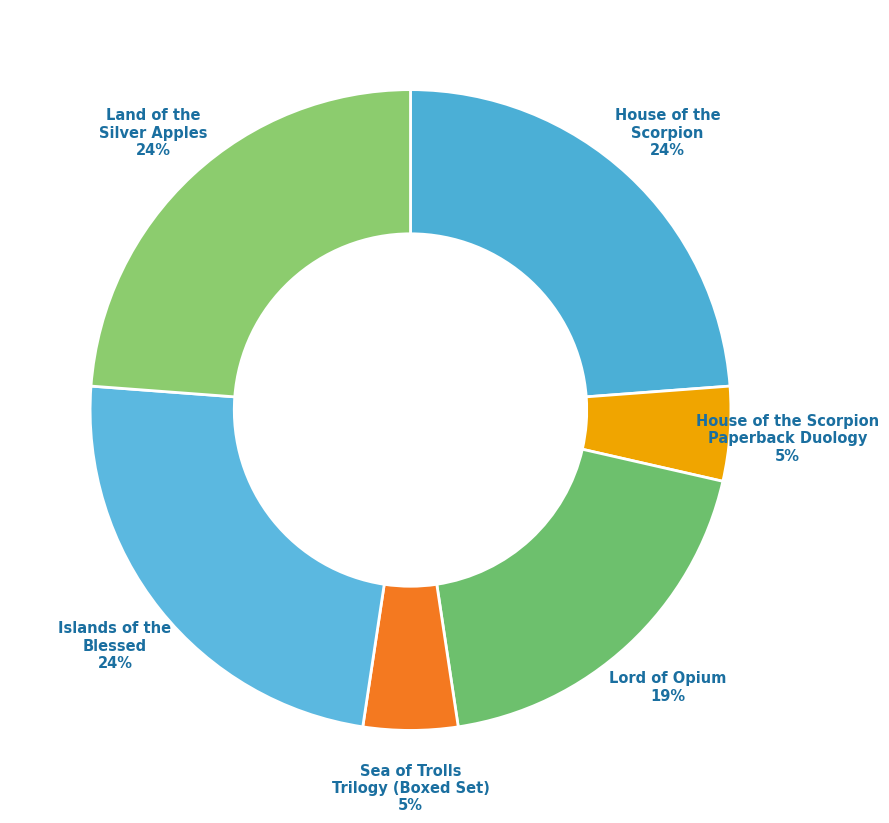

What percentage is the Lord of Opium slice, to the nearest percent?

19%